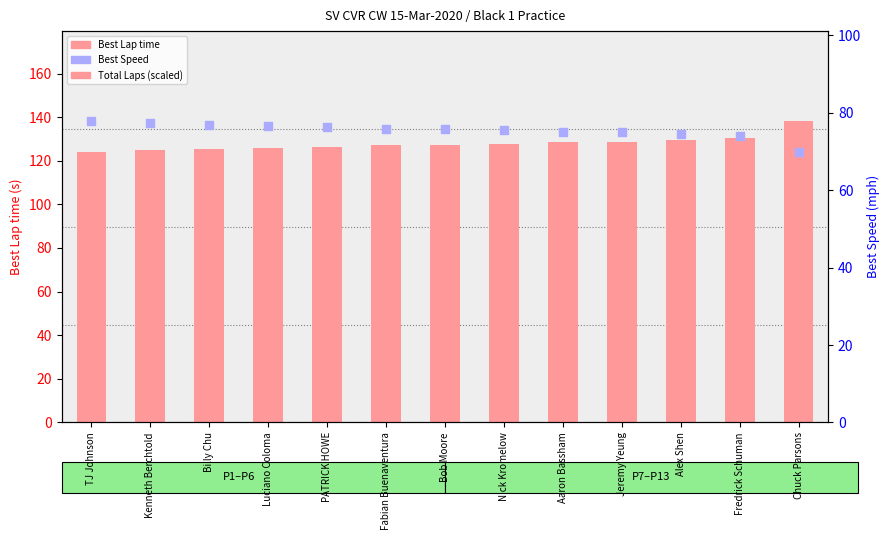

Which series has the largest total across all categories?

Best Lap time